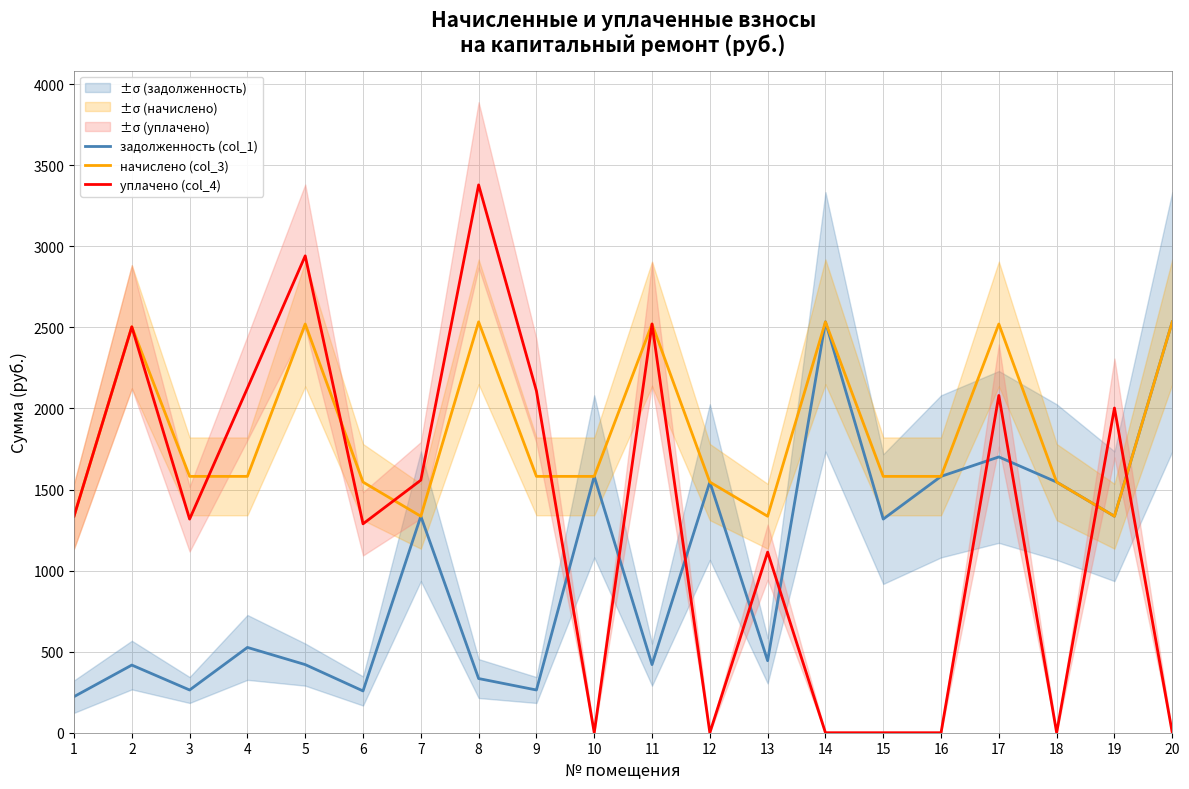

In задолженность (col_1), how many points are higher than both neighbors (excluding endpoints)?

7